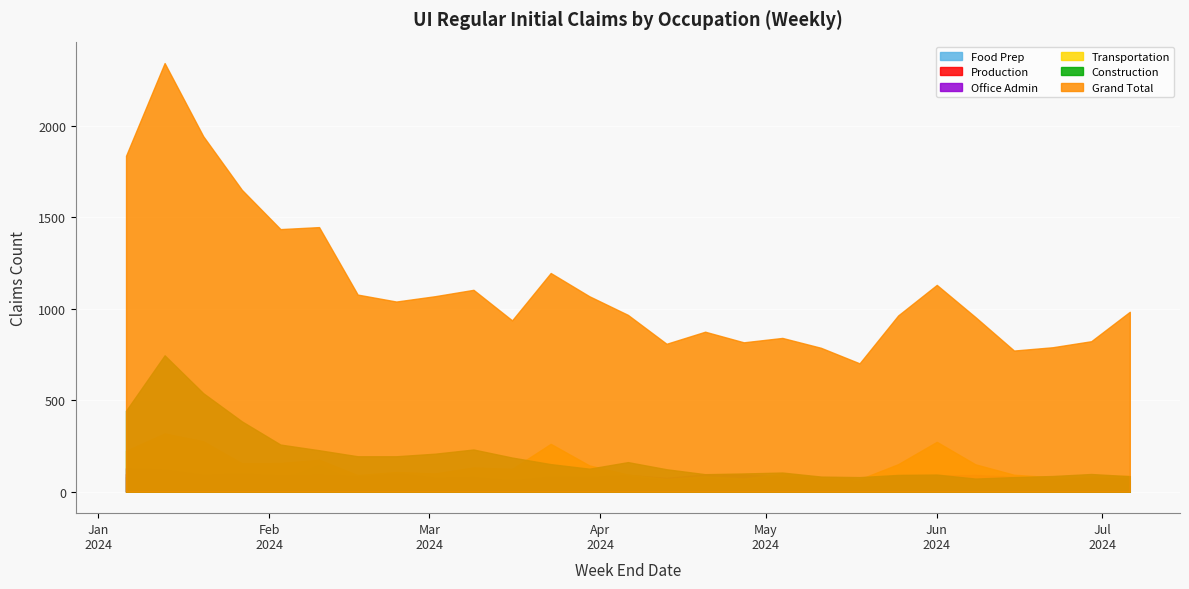

At which category is the sum across all series the highest?

2024-01-13